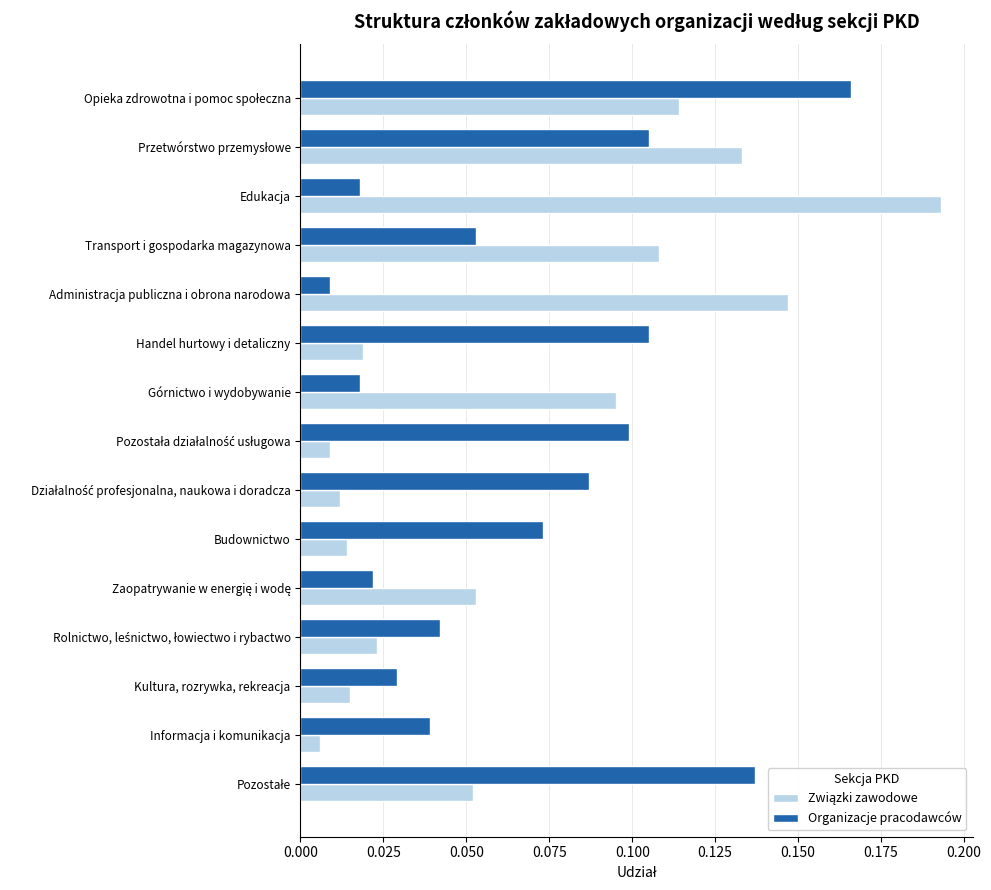

Which category has the highest value across all series?

Edukacja